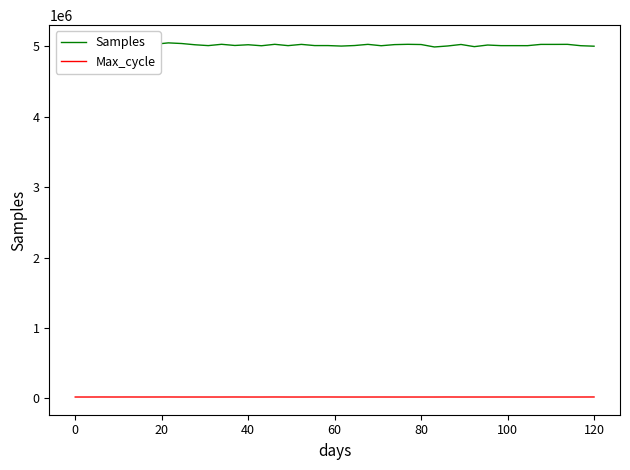

Between 80 and 120, which series saw the biggest shift?

Samples